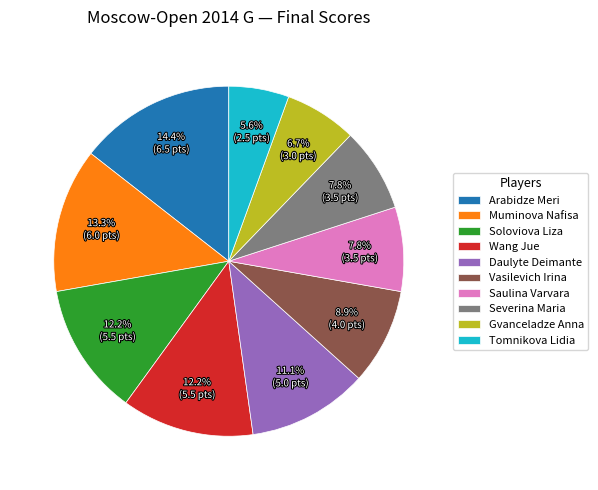

To the nearest percent, what is the difference between the Daulyte Deimante and Vasilevich Irina slice percentages?

2%